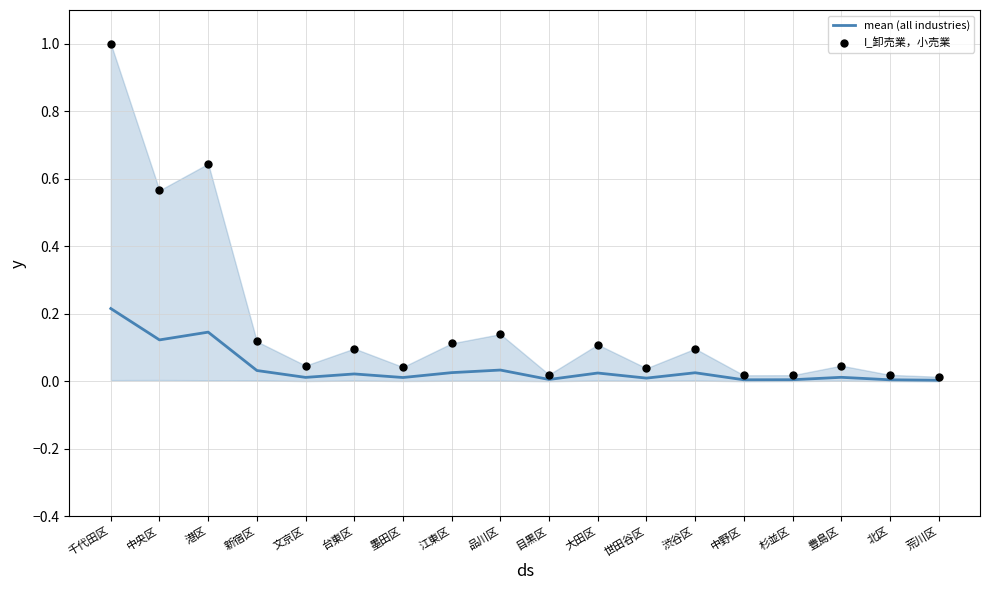

Which series has the widest spread of Y values?

I_卸売業，小売業